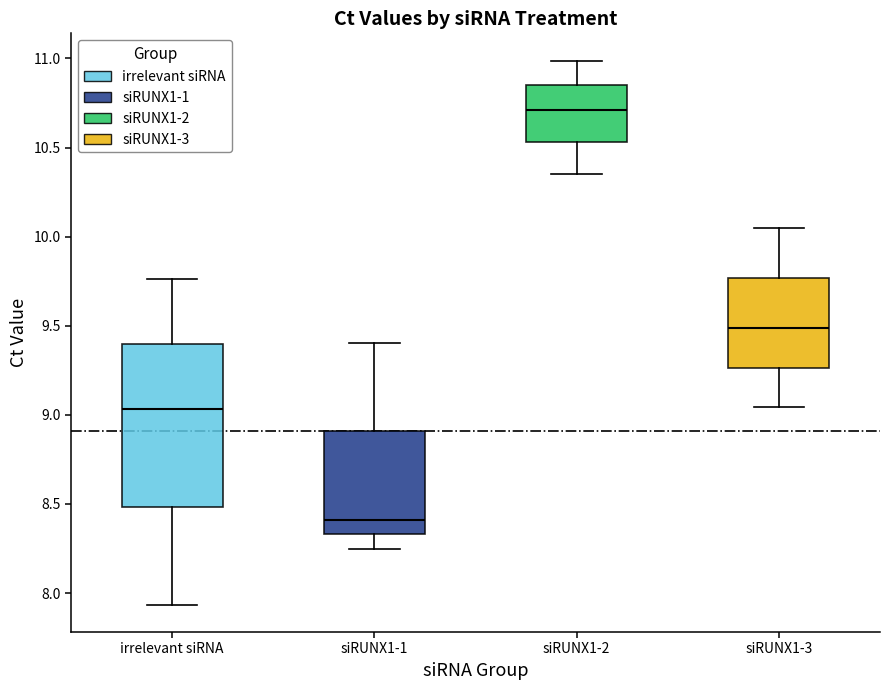

Which box has the lowest median line?

siRUNX1-1